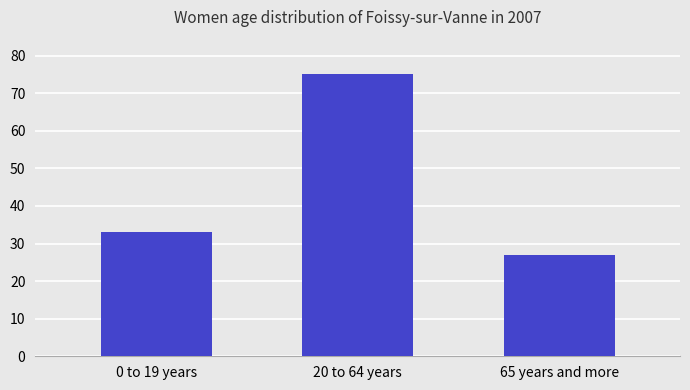

Where is the data nearest to the value 51?

0 to 19 years